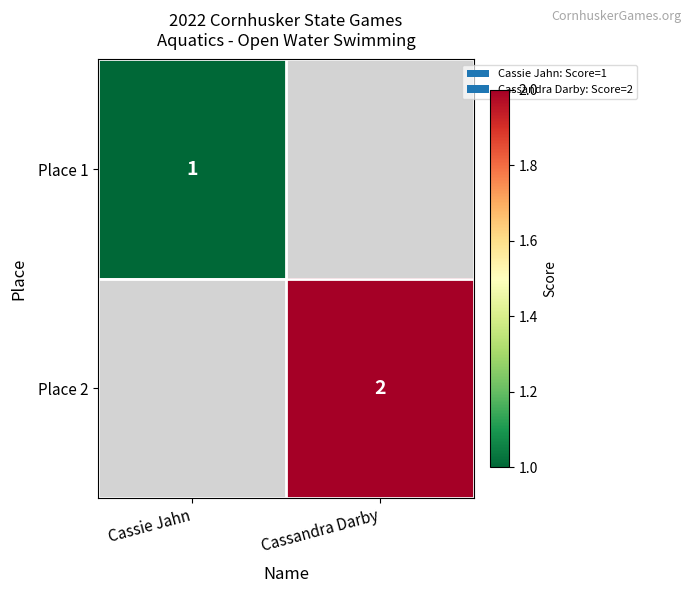

The Place 1 series shows 1 at Cassie Jahn. True or false?

True